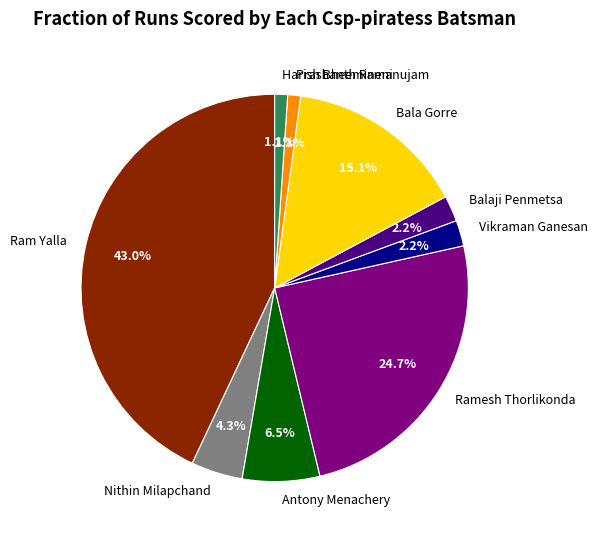

Count the number of slices in the pie.

9